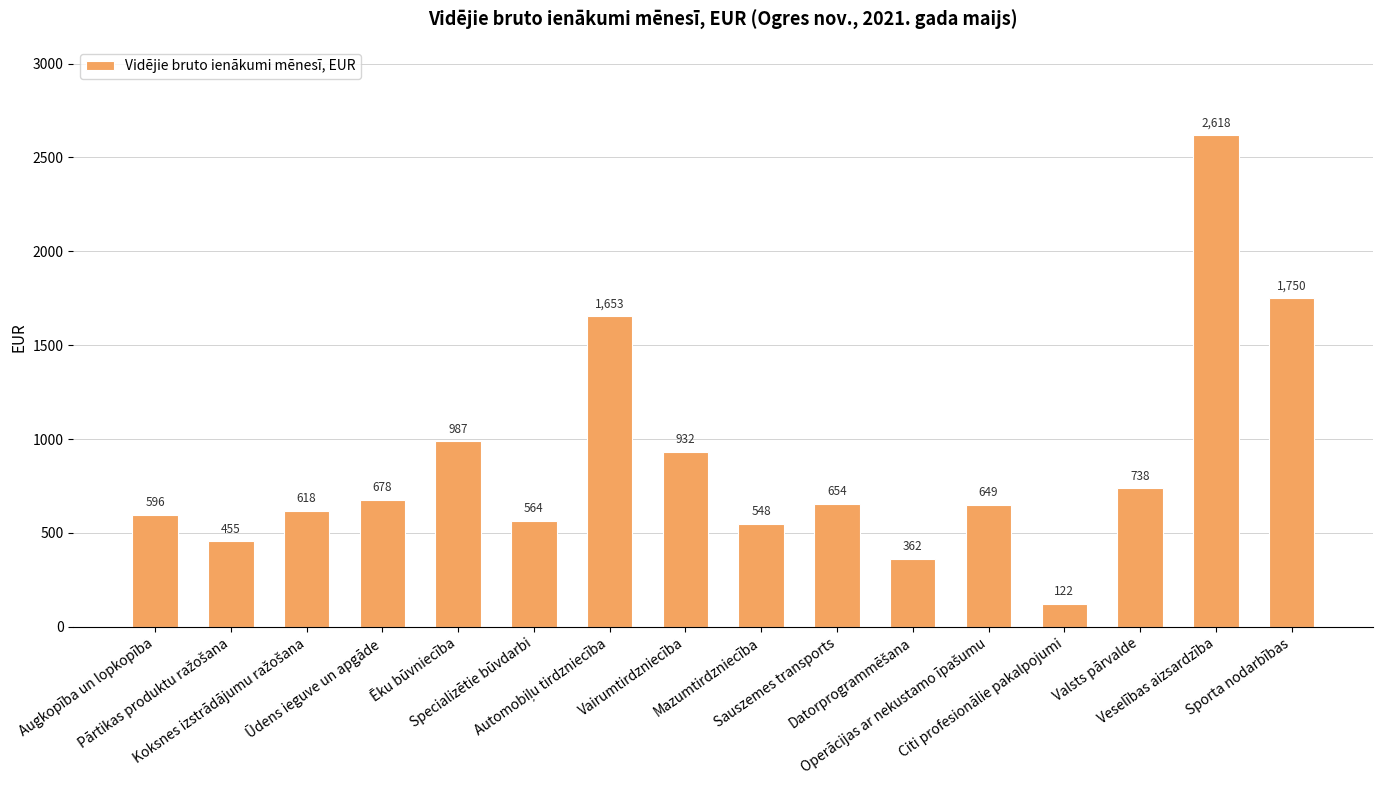

How many values are below 654?

8